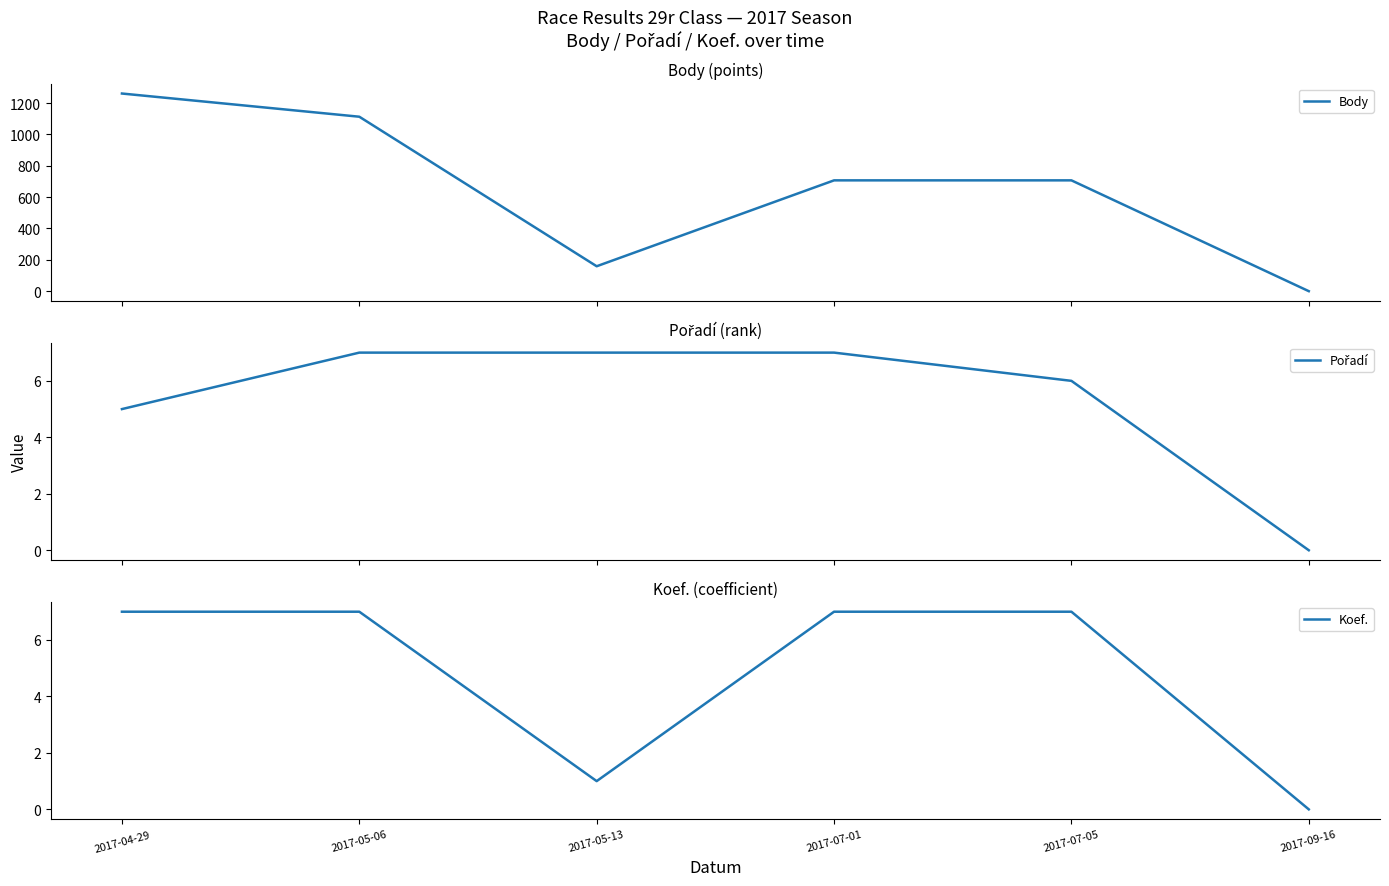

Count the Pořadí values in the range 5 to 7.

5